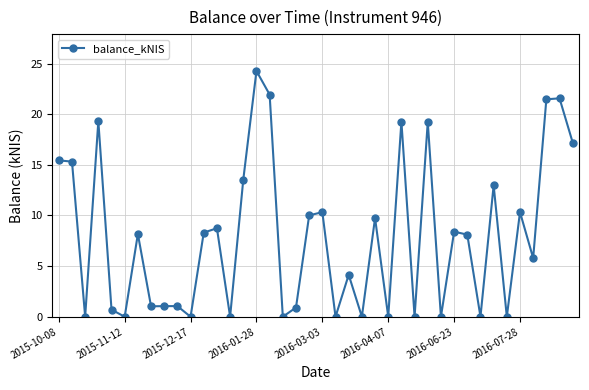

What is the maximum value shown in the chart?

24.3